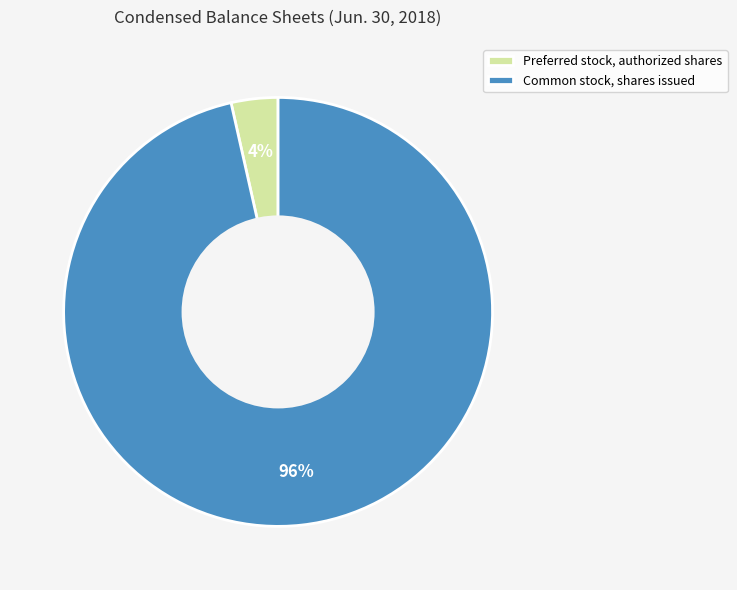

Is Common stock, shares issued the majority of the pie?

Yes